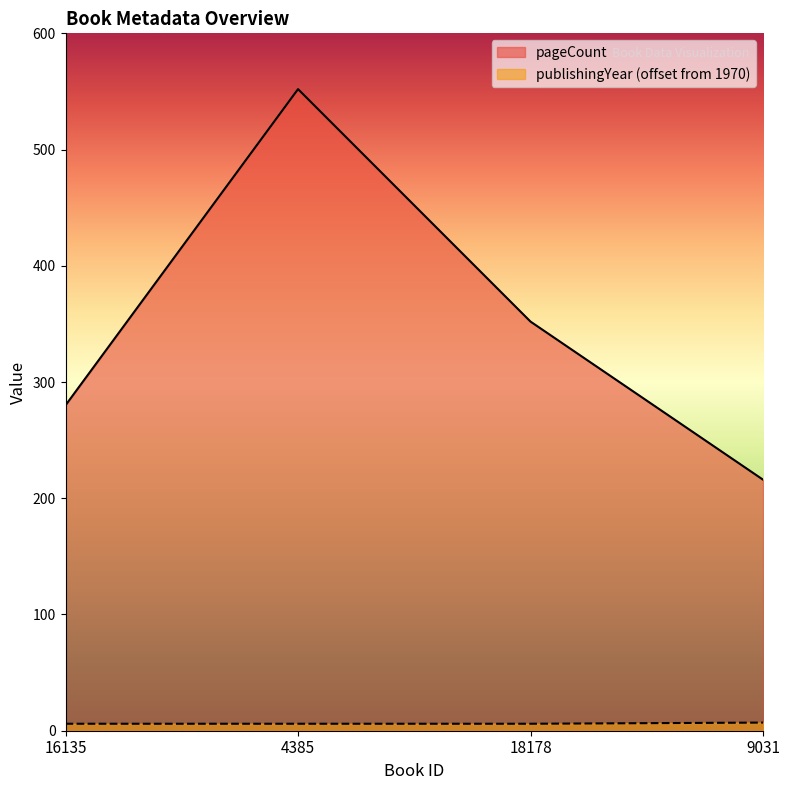

True or false: publishingYear has a value of 6 at 4385.

True